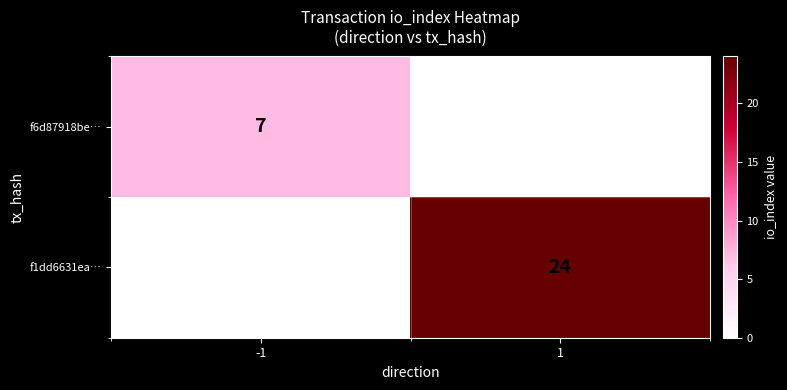

Is it true that f1dd6631ea… equals 7 at 1?

False